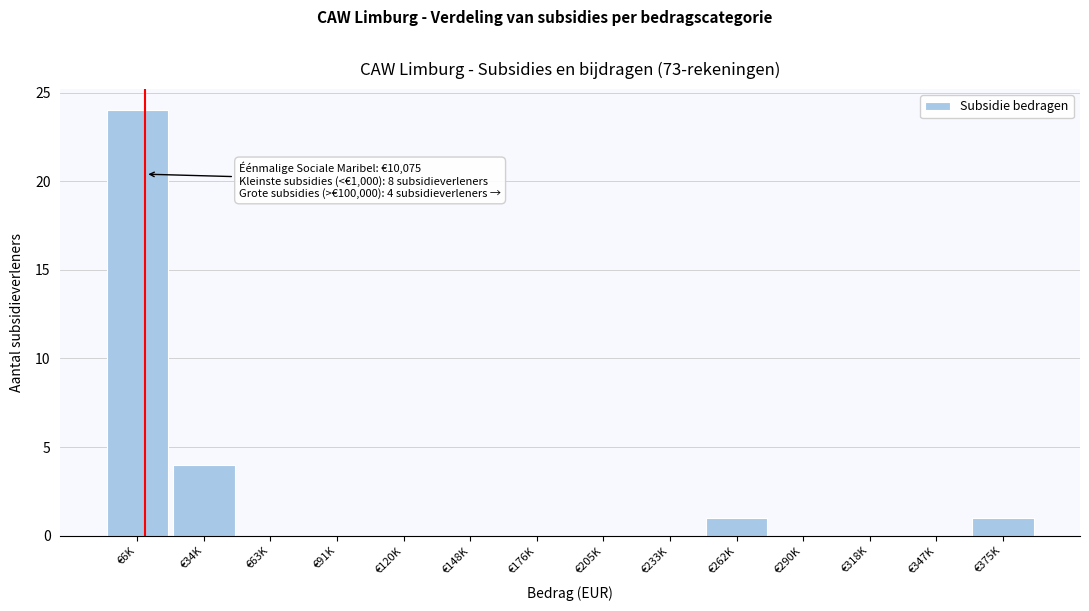

Reading right to left, what are all the values shown in this chart?

€375K=1	€347K=0	€318K=0	€290K=0	€262K=1	€233K=0	€205K=0	€176K=0	€148K=0	€120K=0	€91K=0	€63K=0	€34K=4	€6K=24